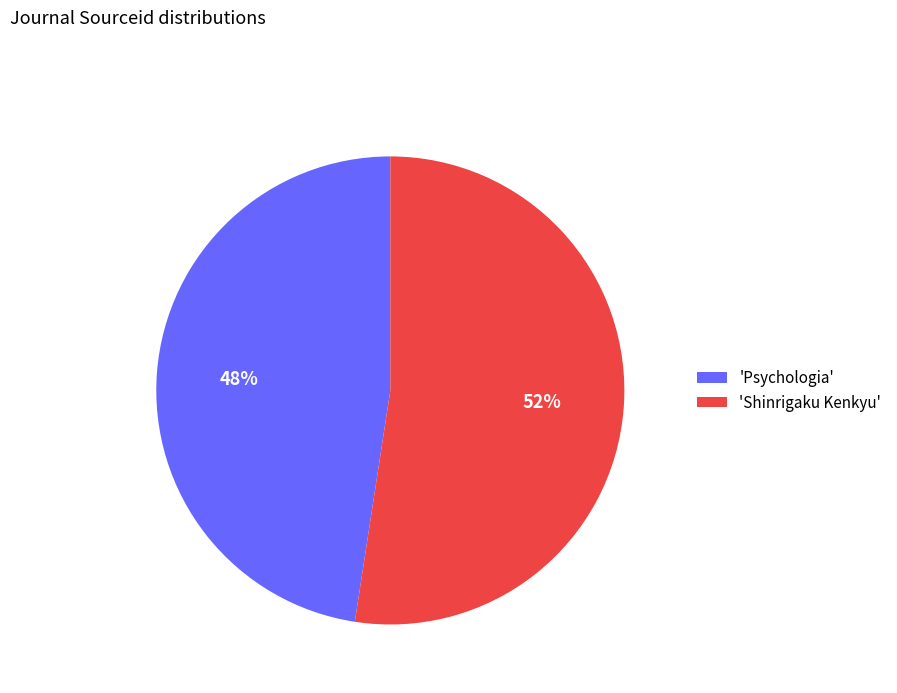

Do 'Psychologia' and 'Shinrigaku Kenkyu' together represent more than half of the pie?

Yes